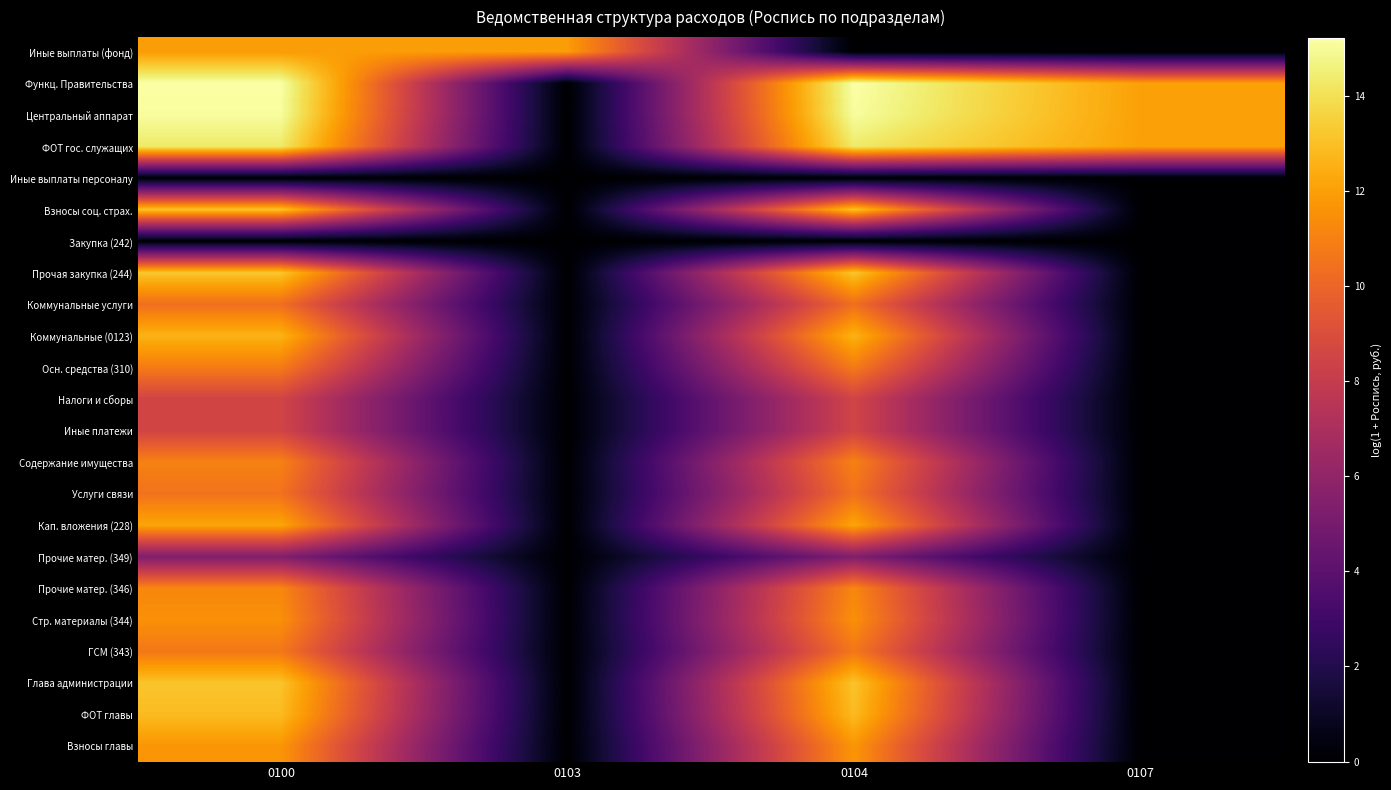

Reading left to right, what are all the values shown in this chart?

Иные выплаты (фонд): 0100=11.9	0103=11.9	0104=0.0	0107=0.0
Функц. Правительства: 0100=15.2	0103=0.0	0104=15.2	0107=12.0
Центральный аппарат: 0100=15.1	0103=0.0	0104=15.1	0107=12.0
ФОТ гос. служащих: 0100=14.3	0103=0.0	0104=14.3	0107=12.0
Иные выплаты персоналу: 0100=0.0	0103=0.0	0104=0.0	0107=0.0
Взносы соц. страх.: 0100=13.1	0103=0.0	0104=13.1	0107=0.0
Закупка (242): 0100=0.0	0103=0.0	0104=0.0	0107=0.0
Прочая закупка (244): 0100=13.2	0103=0.0	0104=13.2	0107=0.0
Коммунальные услуги: 0100=10.4	0103=0.0	0104=10.4	0107=0.0
Коммунальные (0123): 0100=12.6	0103=0.0	0104=12.6	0107=0.0
Осн. средства (310): 0100=10.8	0103=0.0	0104=10.8	0107=0.0
Налоги и сборы: 0100=8.5	0103=0.0	0104=8.5	0107=0.0
Иные платежи: 0100=8.5	0103=0.0	0104=8.5	0107=0.0
Содержание имущества: 0100=11.0	0103=0.0	0104=11.0	0107=0.0
Услуги связи: 0100=10.5	0103=0.0	0104=10.5	0107=0.0
Кап. вложения (228): 0100=12.2	0103=0.0	0104=12.2	0107=0.0
Прочие матер. (349): 0100=5.4	0103=0.0	0104=5.4	0107=0.0
Прочие матер. (346): 0100=11.2	0103=0.0	0104=11.2	0107=0.0
Стр. материалы (344): 0100=11.5	0103=0.0	0104=11.5	0107=0.0
ГСМ (343): 0100=10.7	0103=0.0	0104=10.7	0107=0.0
Глава администрации: 0100=13.1	0103=0.0	0104=13.1	0107=0.0
ФОТ главы: 0100=12.9	0103=0.0	0104=12.9	0107=0.0
Взносы главы: 0100=11.7	0103=0.0	0104=11.7	0107=0.0